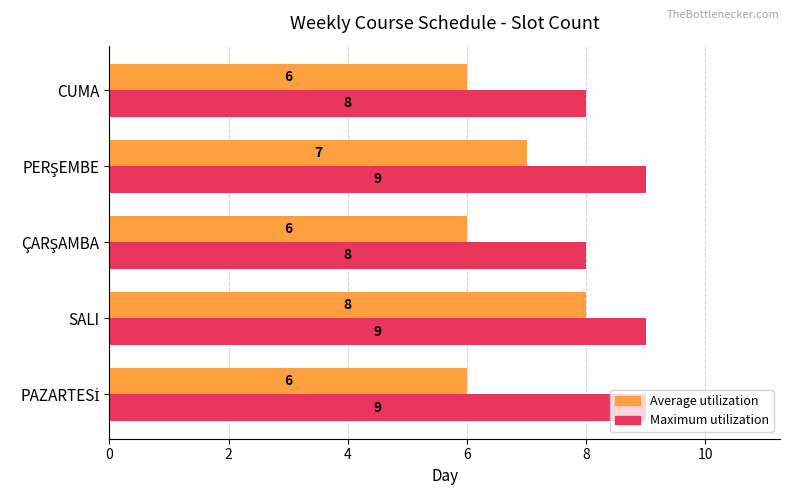

How many data points does each series have?

5